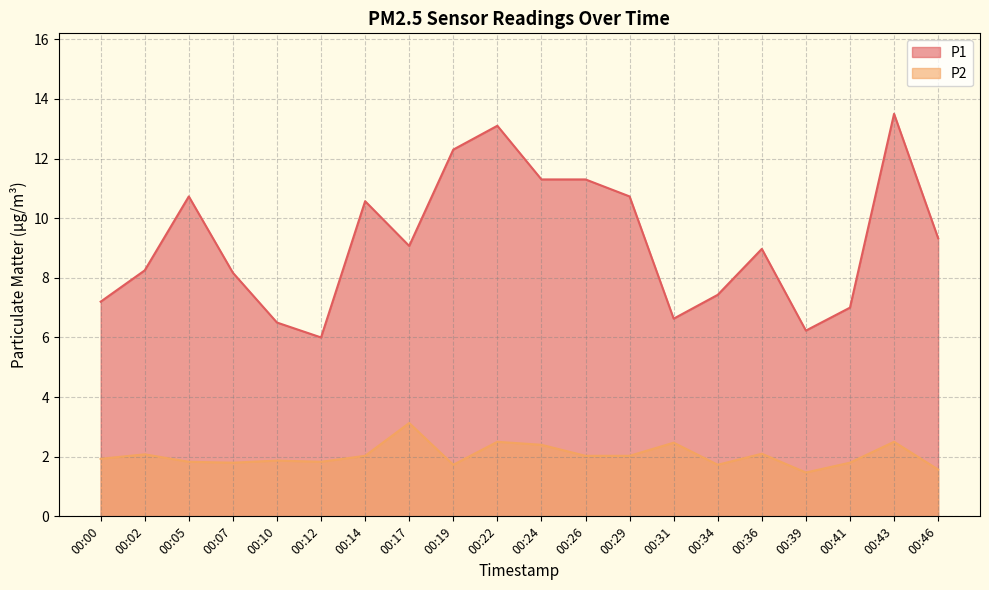

How many data points does each series have?

20